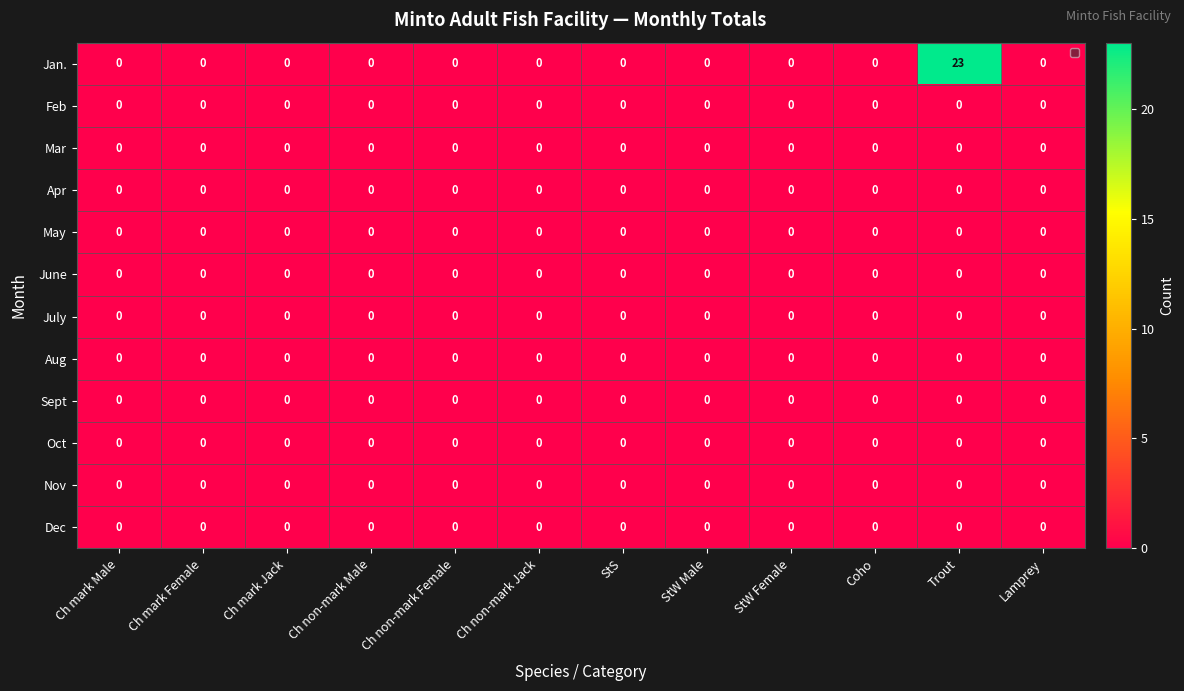

The Feb series shows 0 at StW Female. True or false?

True